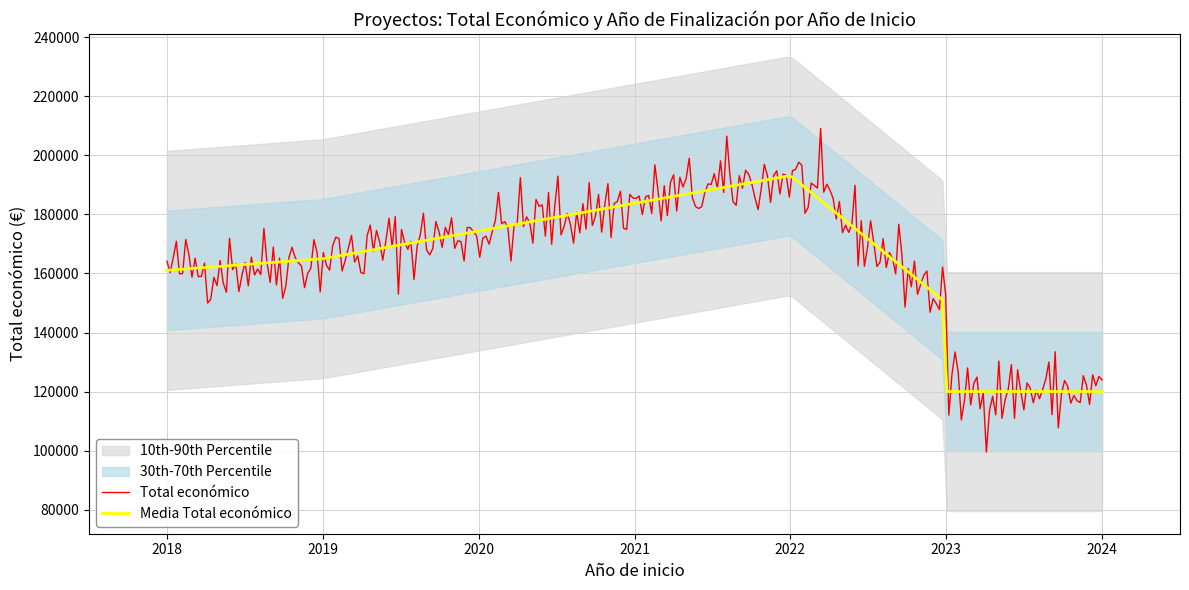

What is the highest value of the Total económico series?

209139.0